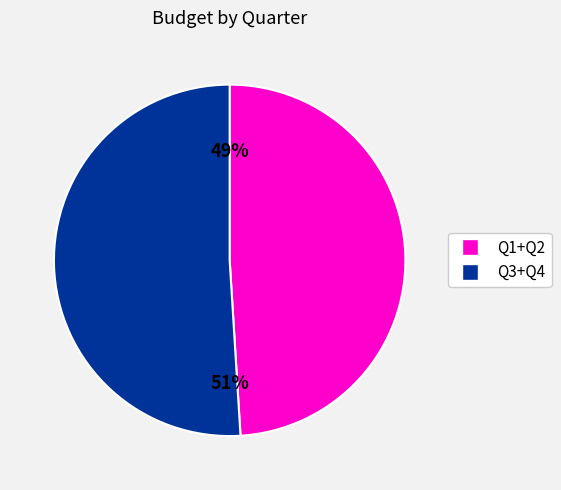

Count the number of slices in the pie.

2